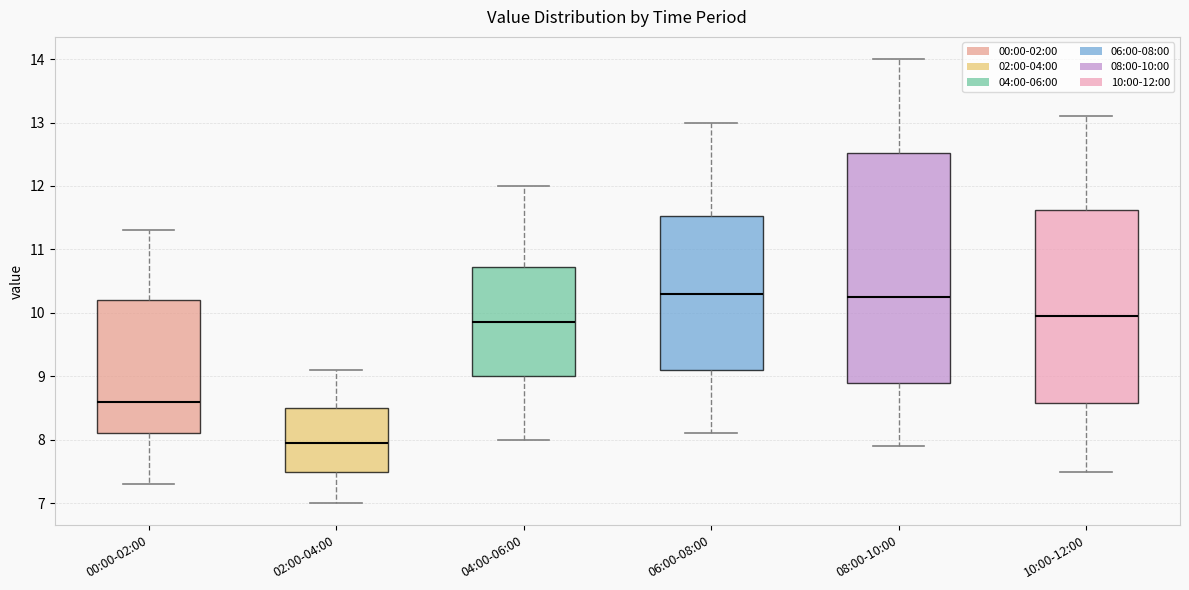

Comparing the boxes themselves (not the whiskers), which one is the tallest?

08:00-10:00